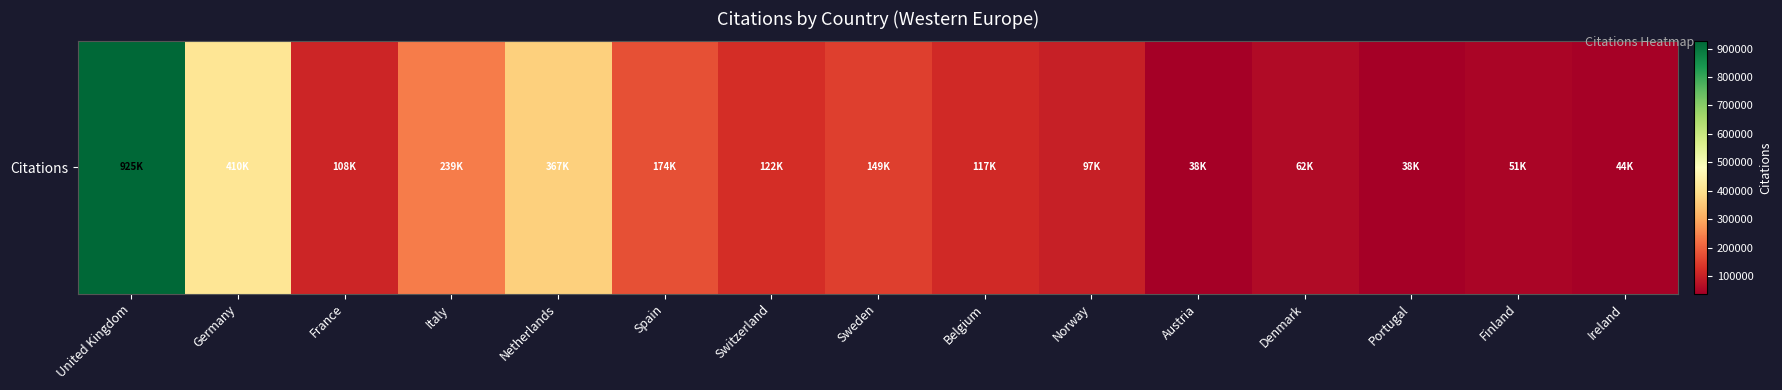

How many distinct data groups are displayed?

1